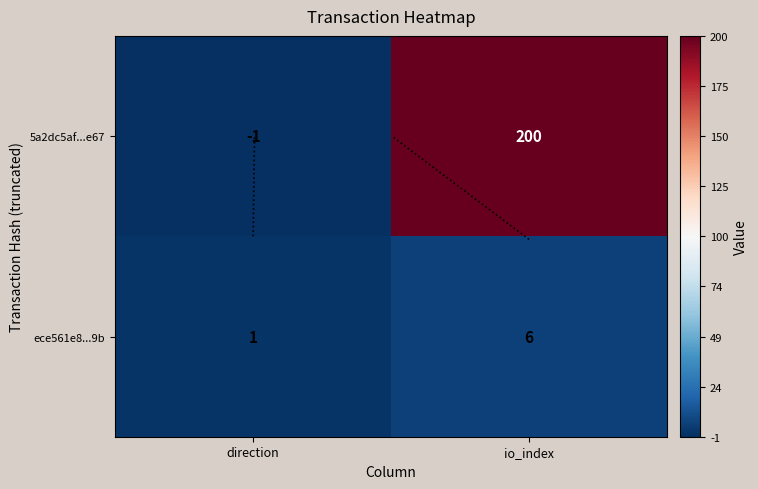

What is the lowest value of the ece561e8...9b series?

1